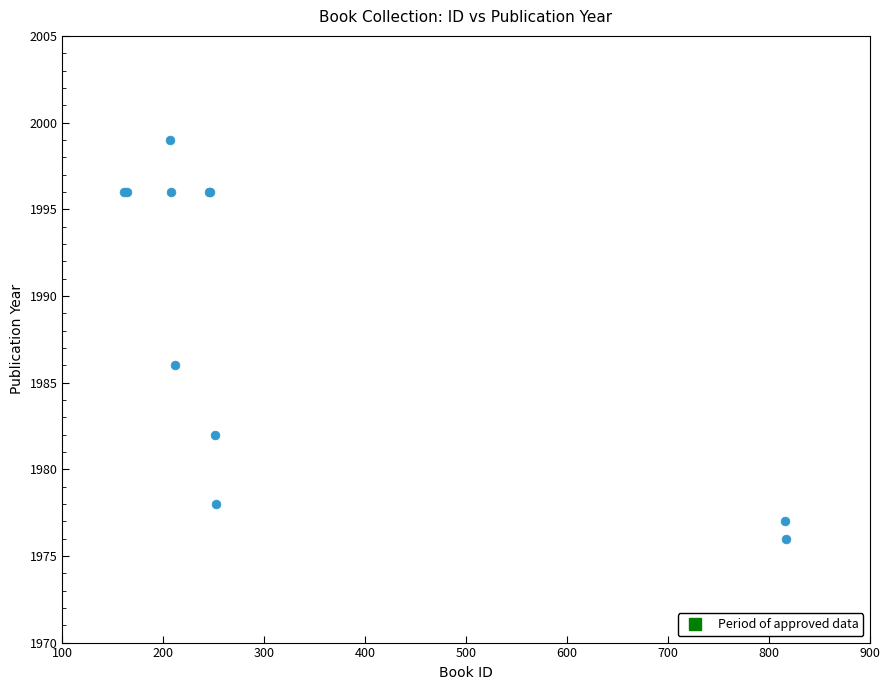

What Y value in the scatter plot is closest to 1987?

1986